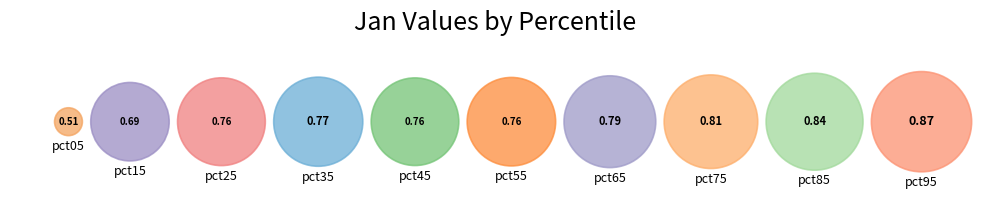

To the nearest percent, what percentage of the pie is pct95?

12%